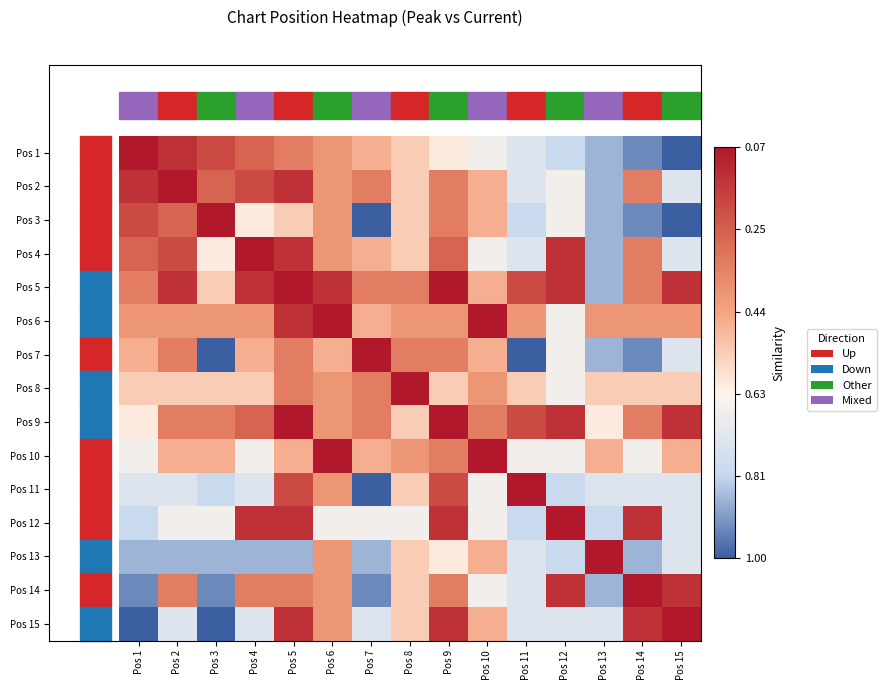

At how many categories does at least one series exceed 0?

15